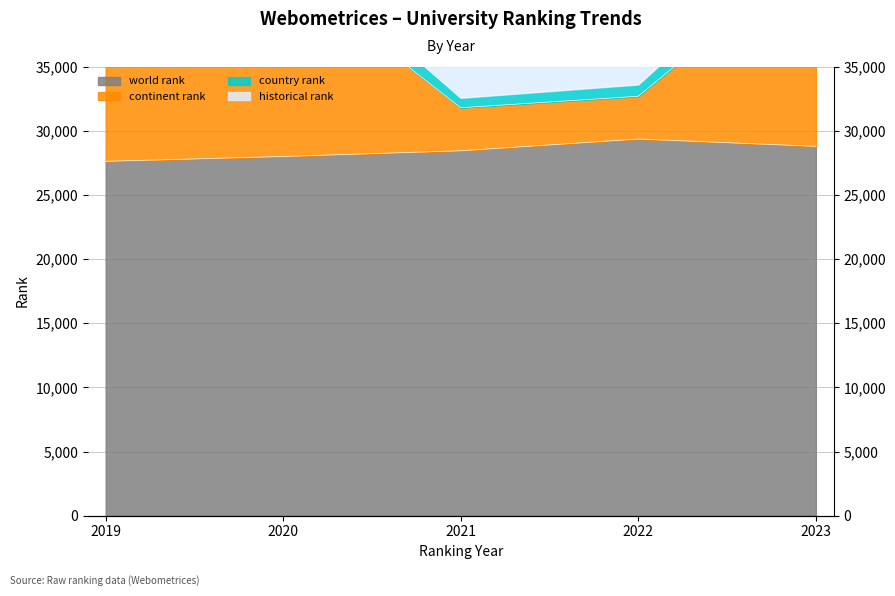

What is the difference between the country rank values at 2022 and 2020?

9933